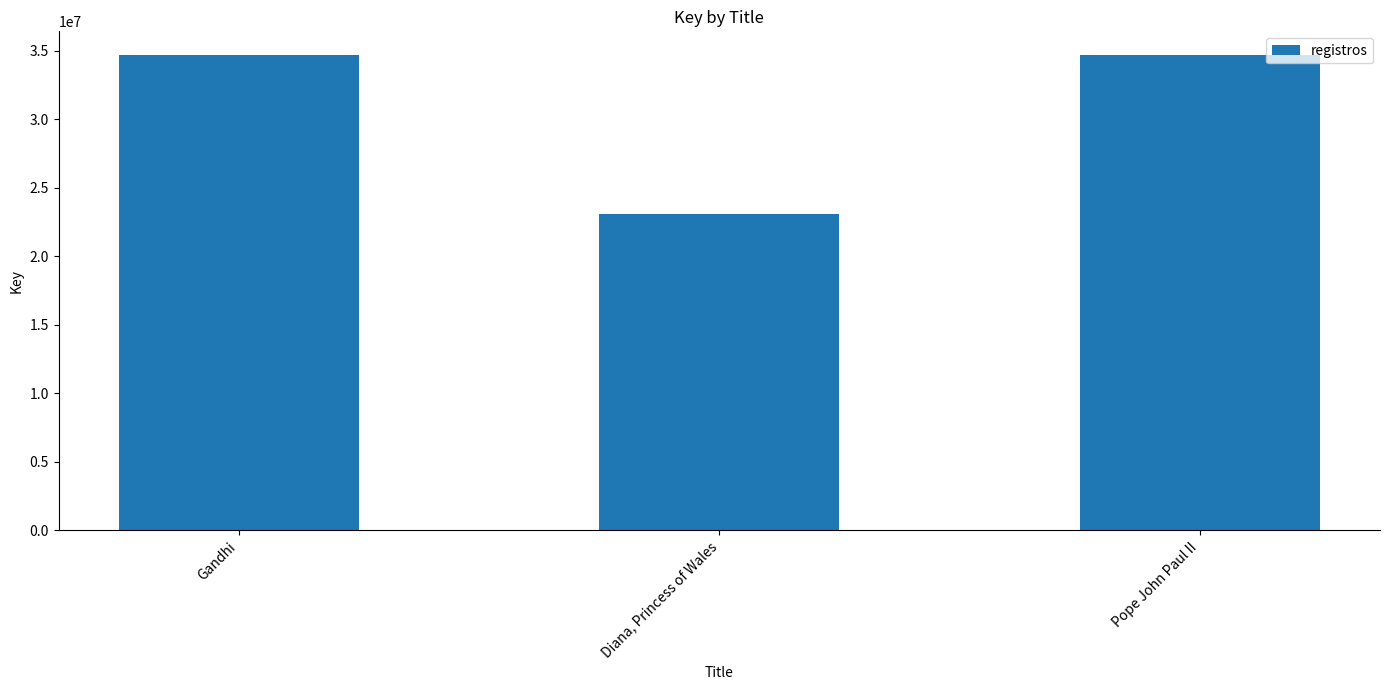

Is it true that the value at Gandhi is 34698733?

True